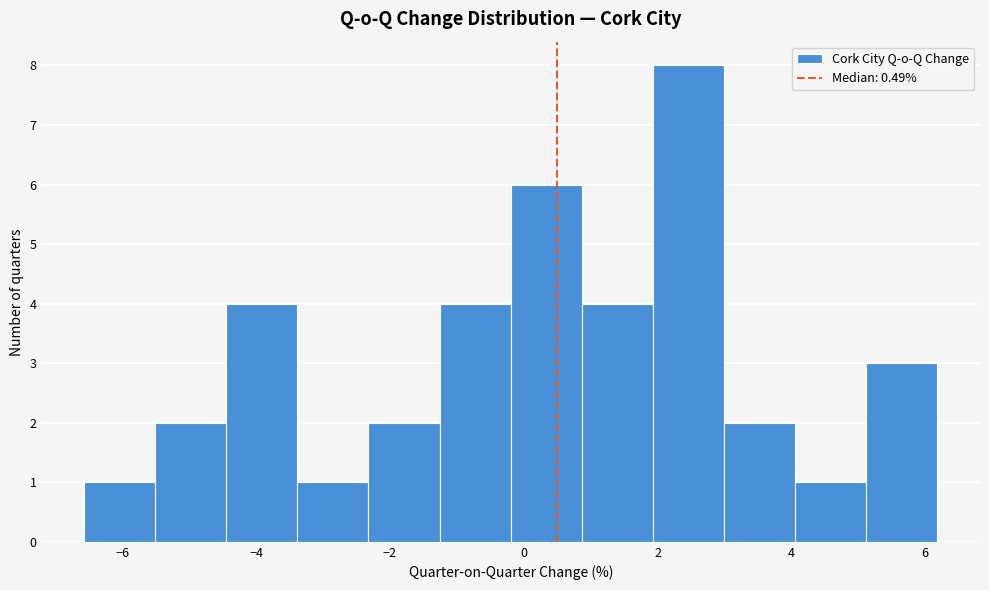

Reading left to right, list every bar in this chart as the range it spans on the x-axis followed by its height. Neither the bar edges nor the heights are printed on the chart, so give them approximately, as read against the axes.

-6.6 to -5.6: 1
-5.6 to -4.4: 2
-4.4 to -3.4: 4
-3.4 to -2.4: 1
-2.4 to -1.2: 2
-1.2 to -0.2: 4
-0.2 to 0.8: 6
0.8 to 2.0: 4
2.0 to 3.0: 8
3.0 to 4.0: 2
4.0 to 5.2: 1
5.2 to 6.2: 3